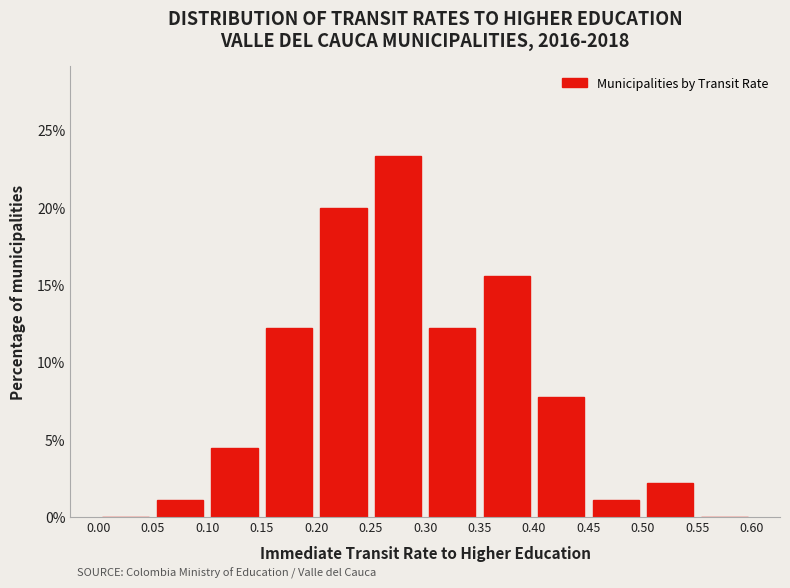

Reading left to right, transcribe this chart: for each bar, give the range it covers on the x-axis and its height. The values are not printed on the chart, so give them approximately, as read against the axis.

0.00 to 0.05: 0
0.05 to 0.10: 1.0
0.10 to 0.15: 4.5
0.15 to 0.20: 12.0
0.20 to 0.25: 20.0
0.25 to 0.30: 23.5
0.30 to 0.35: 12.0
0.35 to 0.40: 15.5
0.40 to 0.45: 8.0
0.45 to 0.50: 1.0
0.50 to 0.55: 2.0
0.55 to 0.60: 0